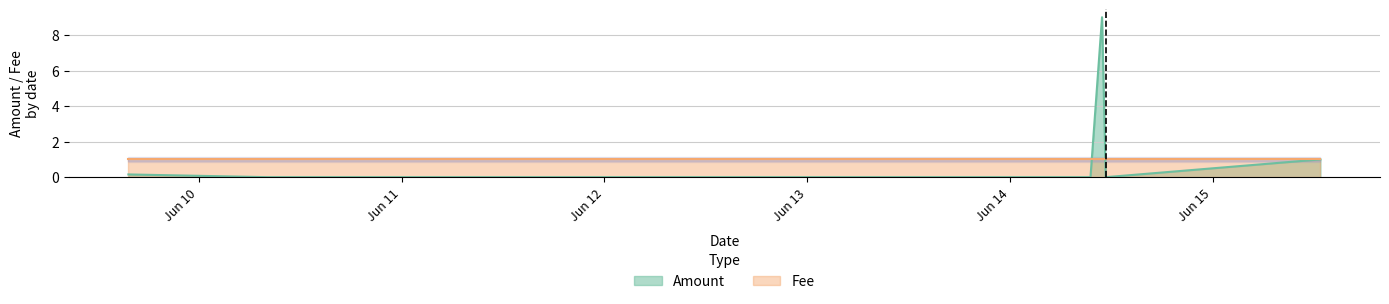

The value at 2017-06-14 11:19:15 is -5.1. True or false?

False